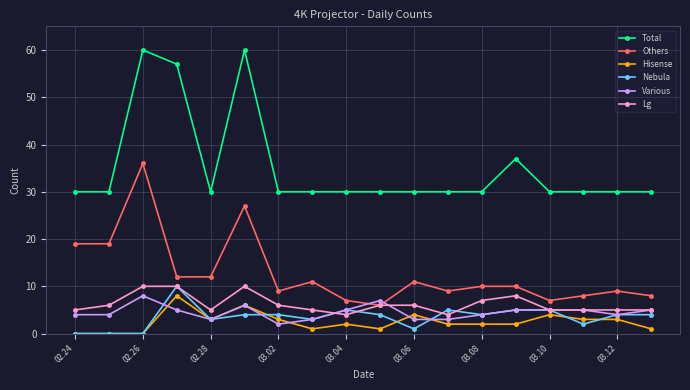

True or false: Lg has more than 1 points higher than both neighbors.

True